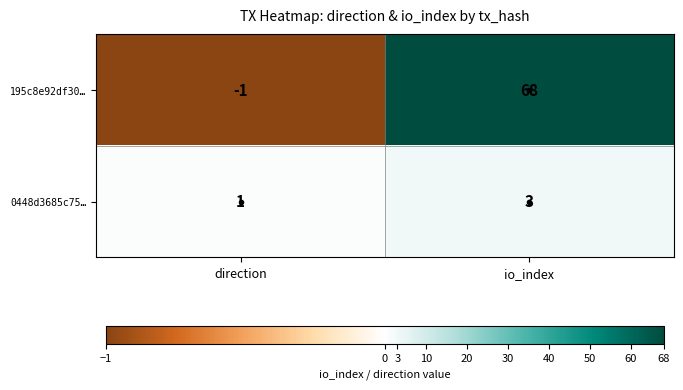

Rank the categories by 195c8e92df30… value from lowest to highest.

direction, io_index